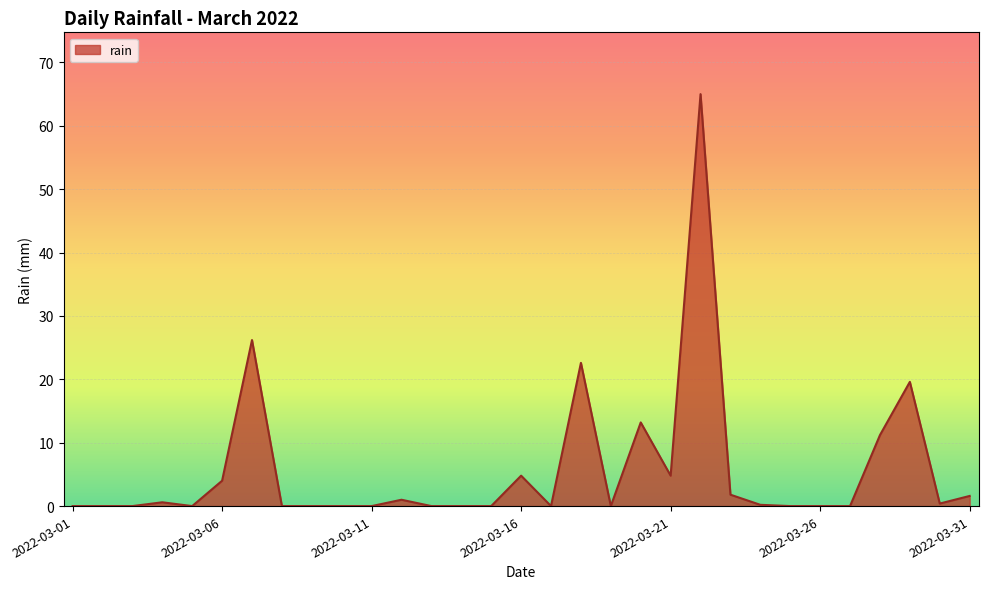

Does the chart display data point markers on the line(s)?

No